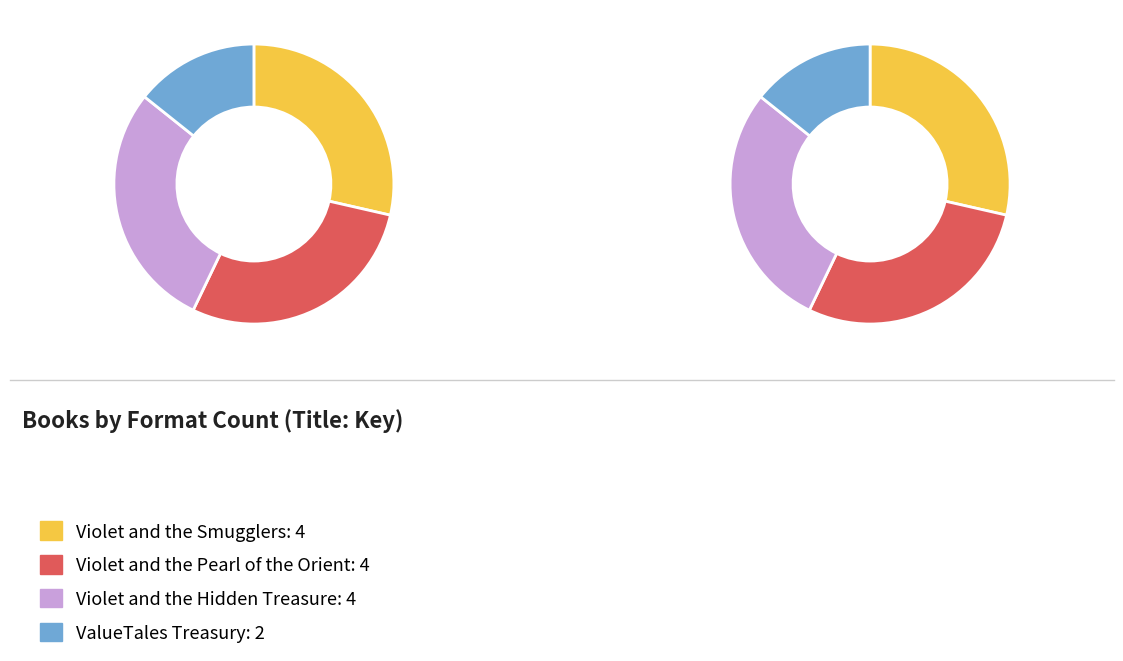

What is the ratio of the value at Violet and the Pearl of the Orient to the value at Violet and the Hidden Treasure?

1.0